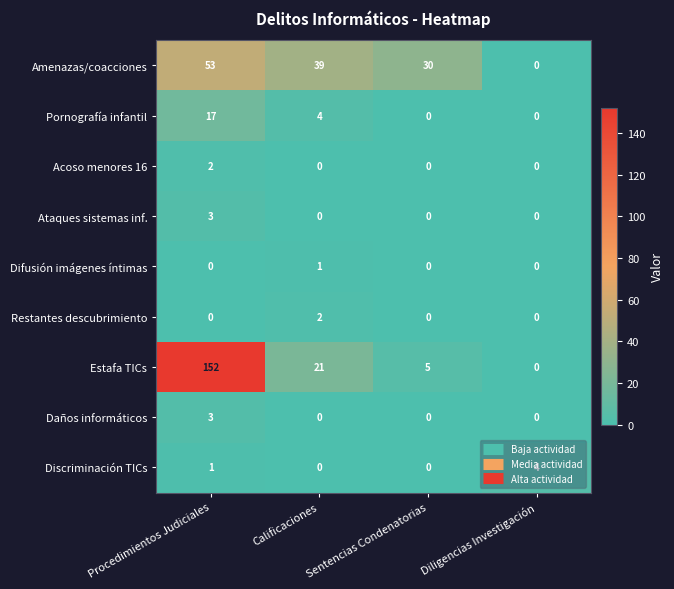

Which category has the highest value across all series?

Procedimientos Judiciales